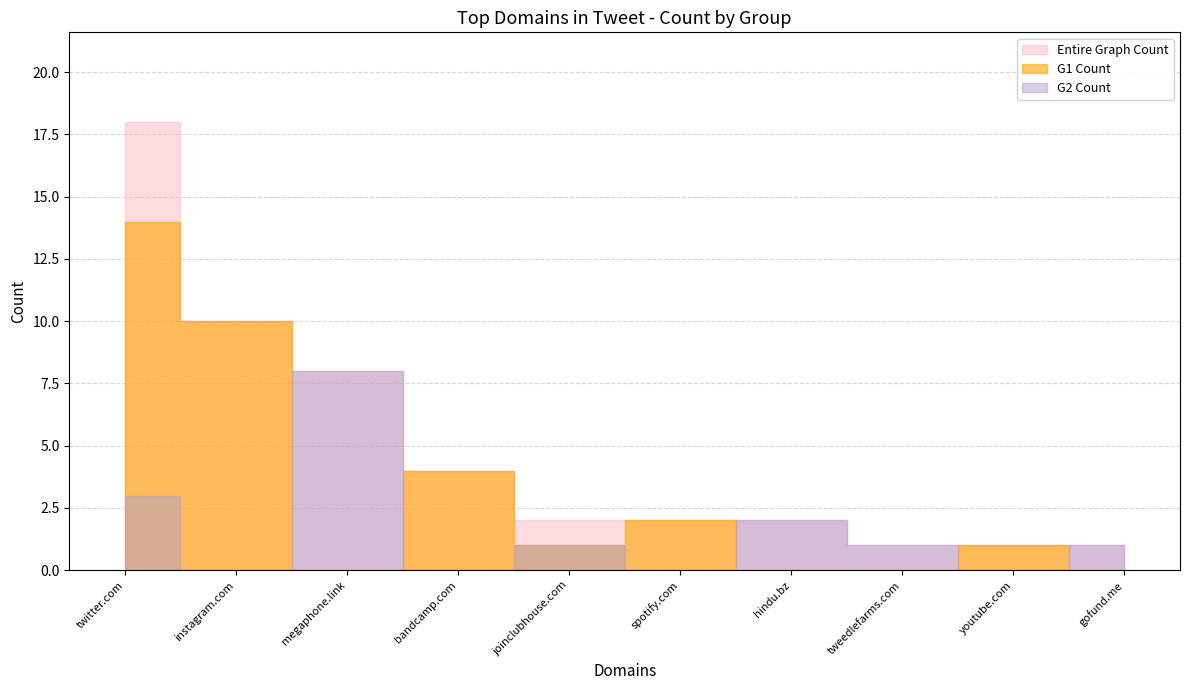

Is it true that G1 Count equals 7 at bandcamp.com?

False